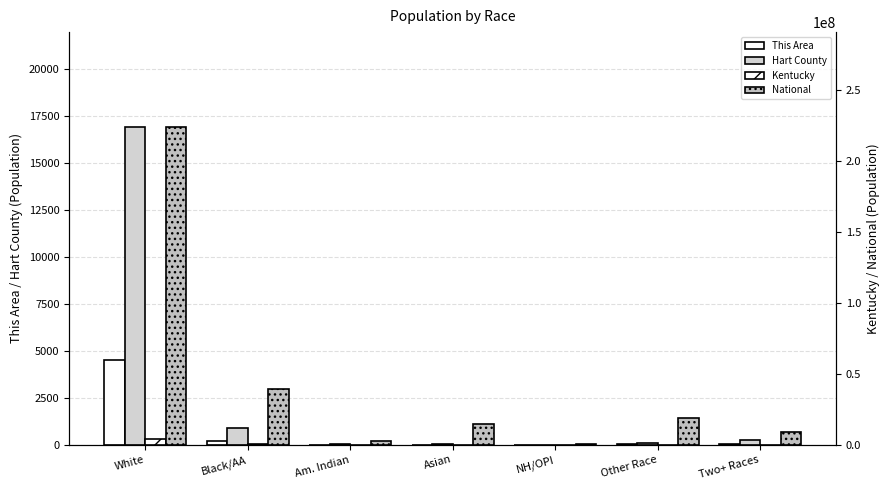

Between Black/AA and Am. Indian, which series saw the biggest shift?

National